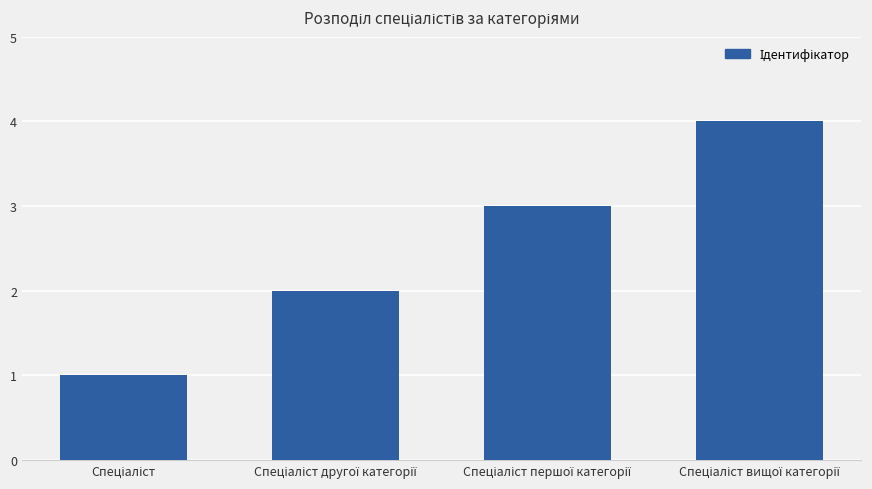

What is the sum of all values?

10